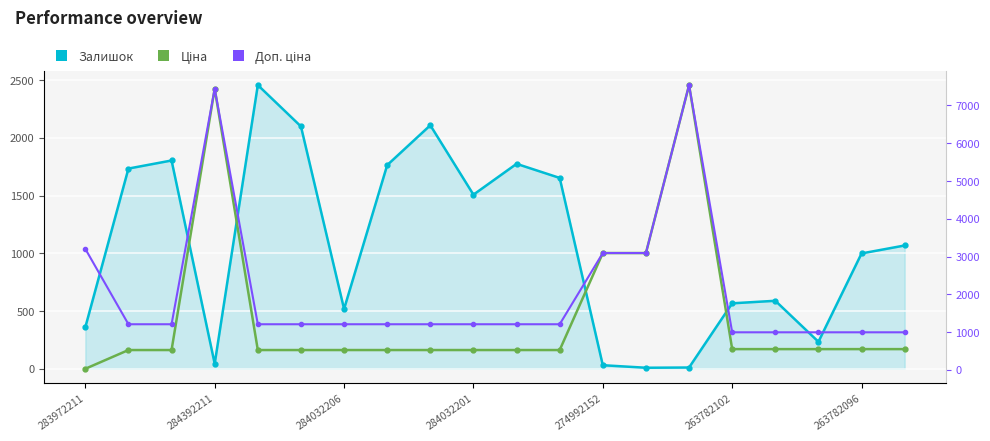

Reading left to right, list all the values displayed in this chart.

Залишок: 360.0	1734.0	1804.0	44.0	2457.0	2099.0	518.0	1764.0	2109.0	1508.0	1775.0	1653.0	31.0	9.0	11.0	567.0	589.0	234.0	999.0	1068.0
Ціна: 32.0	528.2	528.2	7444.6	528.2	528.2	528.2	528.2	528.2	528.2	528.2	528.2	3094.7	3094.7	7539.3	552.7	552.7	552.7	552.7	552.7
Доп. ціна: 3205.0	1210.7	1210.7	7444.6	1210.7	1210.7	1210.7	1210.7	1210.7	1210.7	1210.7	1210.7	3095.0	3095.0	7539.3	997.5	997.5	997.5	997.5	997.5